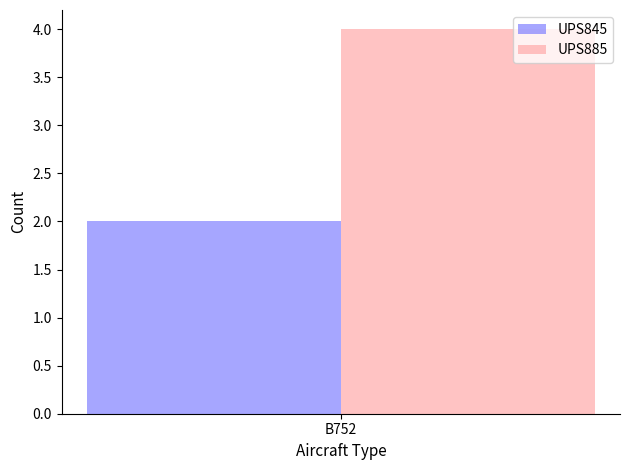

How many groups of bars are there?

1